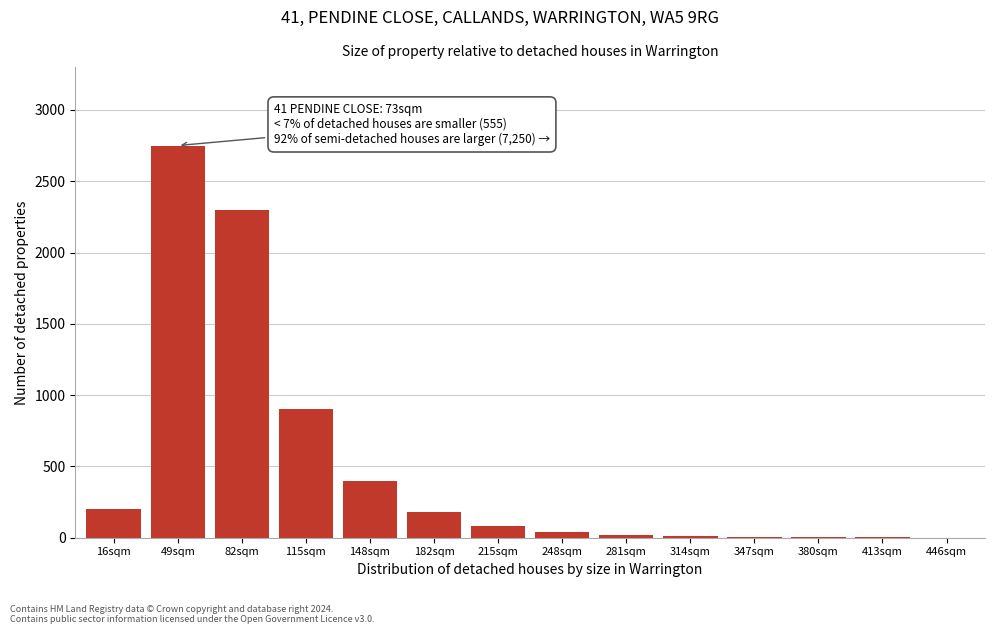

What is the sum of all values?

6891